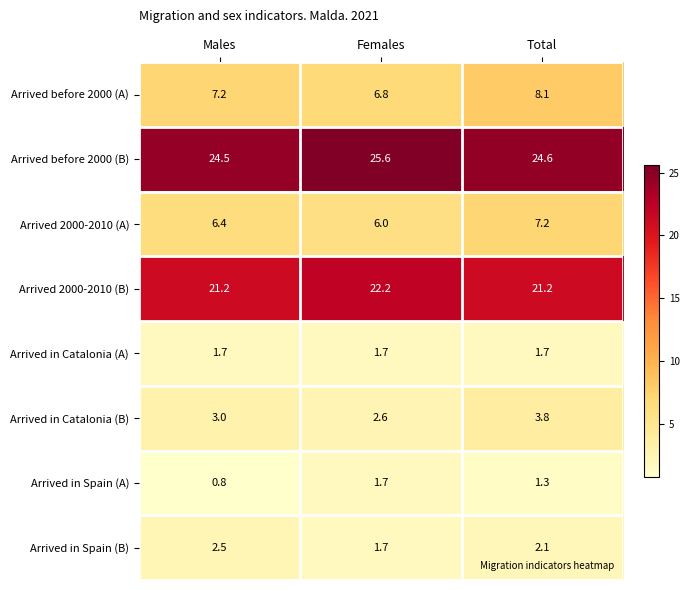

At Males, list the series in order from largest to smallest.

Arrived before 2000 (B), Arrived 2000-2010 (B), Arrived before 2000 (A), Arrived 2000-2010 (A), Arrived in Catalonia (B), Arrived in Spain (B), Arrived in Catalonia (A), Arrived in Spain (A)